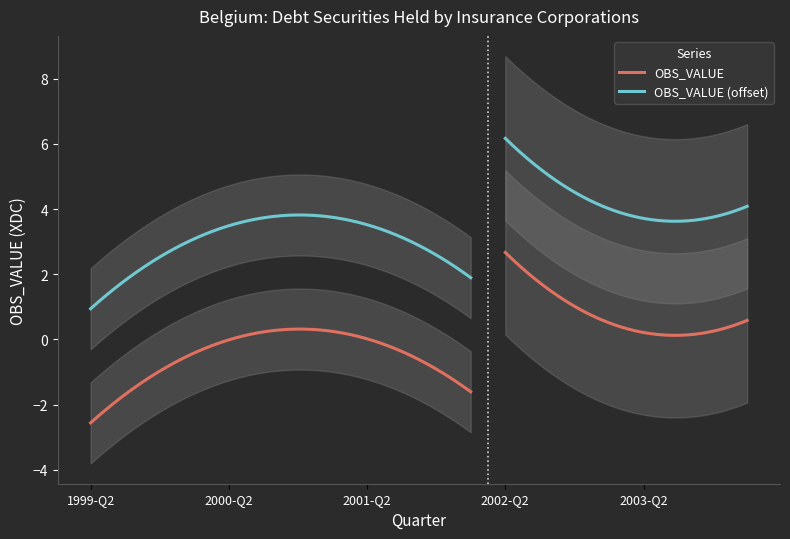

What is the difference between the maximum and minimum values?

5.3